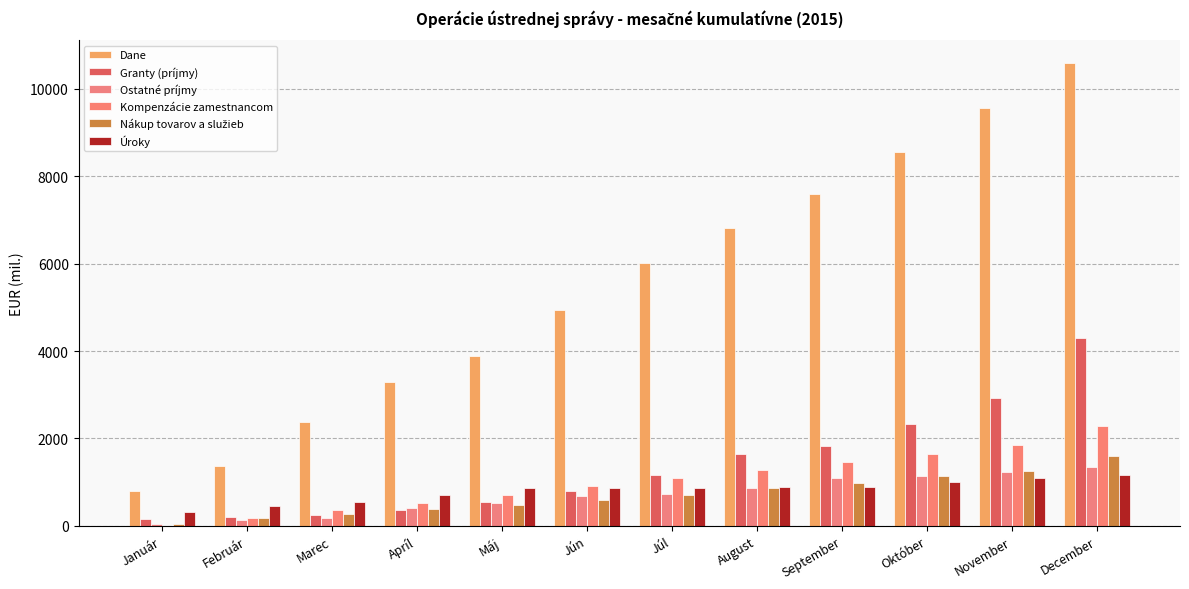

Rank the series at September from lowest to highest value.

Úroky, Nákup tovarov a služieb, Ostatné príjmy, Kompenzácie zamestnancom, Granty (príjmy), Dane